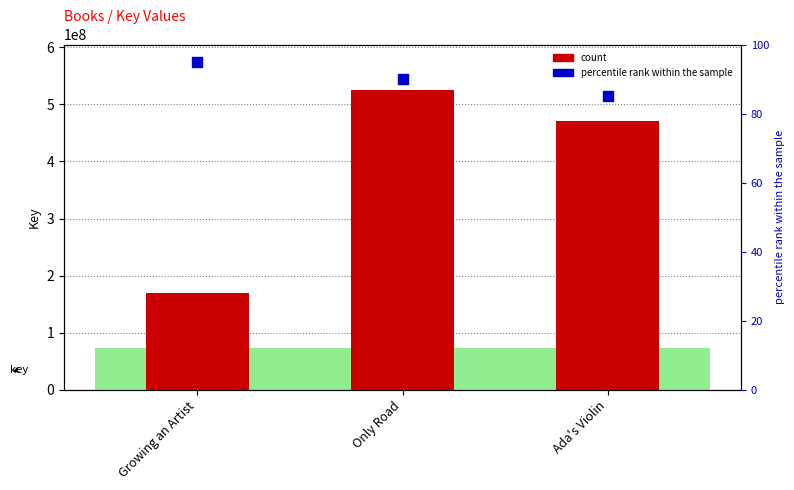

Which series has the largest total across all categories?

count